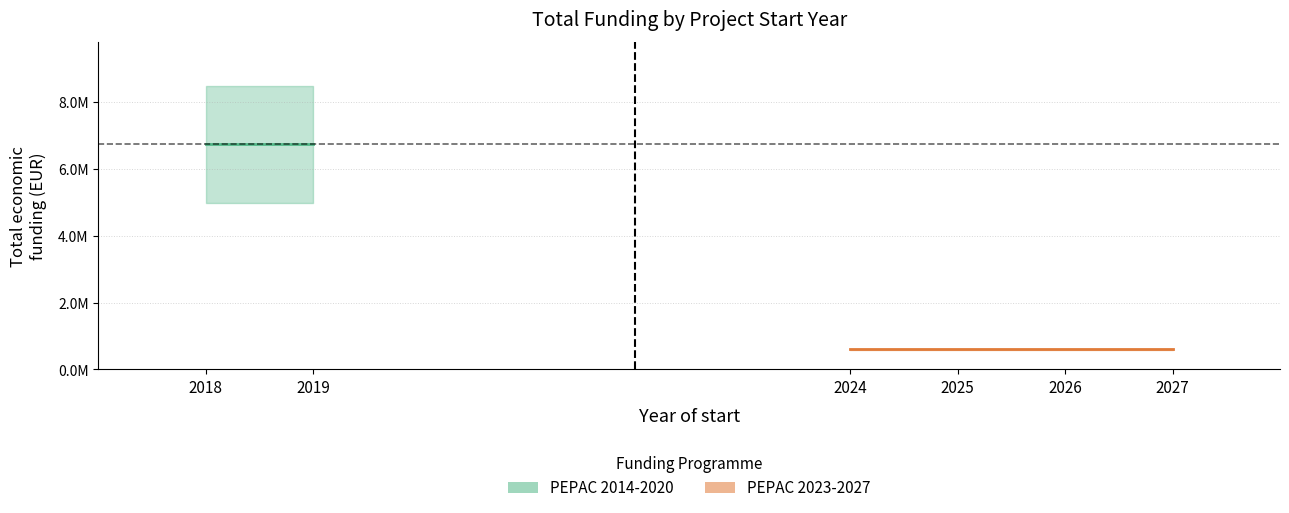

The chart shows a value of 2061420 at HAZ-IBERICO. True or false?

False